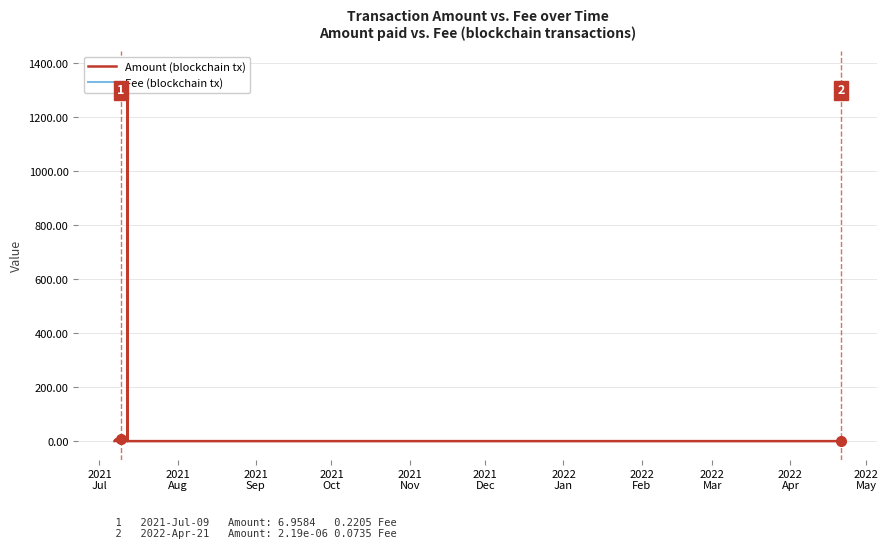

What is the label of the 18th point from the right?

2021
Aug